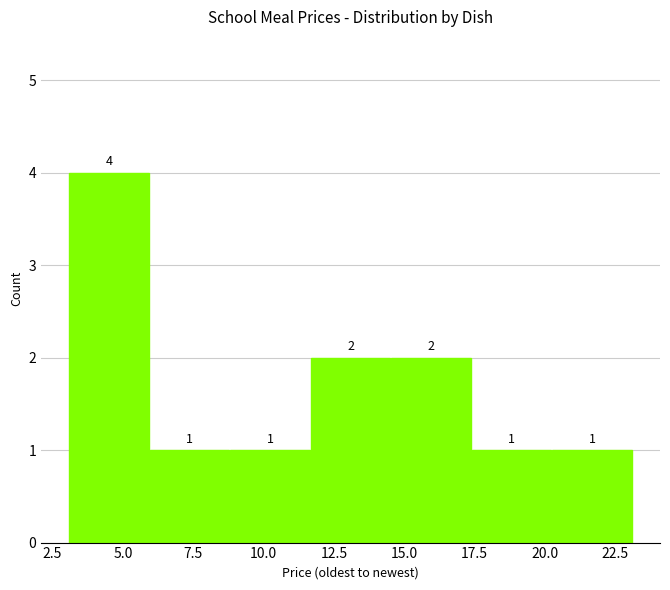

Reading left to right, list every bar in this chart as the range it spans on the x-axis followed by its height. The bar edges are not printed on the chart, so give them approximately, as read against the axis.

3.0 to 6.0: 4
6.0 to 9.0: 1
9.0 to 11.5: 1
11.5 to 14.5: 2
14.5 to 17.5: 2
17.5 to 20.0: 1
20.0 to 23.0: 1